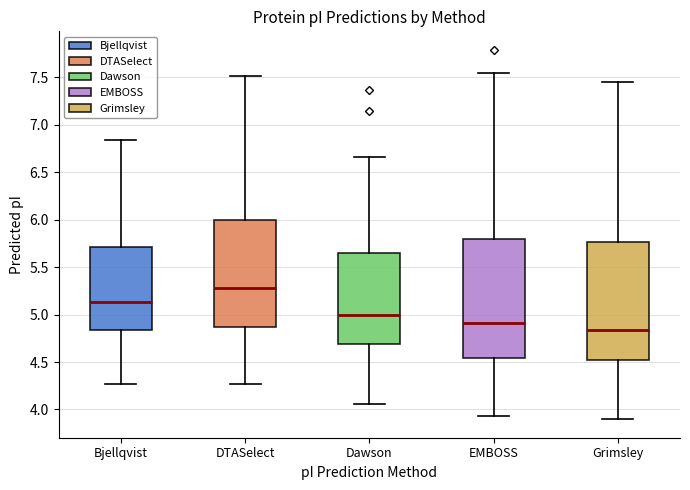

Where does the median line of the box for Grimsley sit on the y-axis? The values are not printed on the chart, so give them approximately, as read against the axis.

4.85